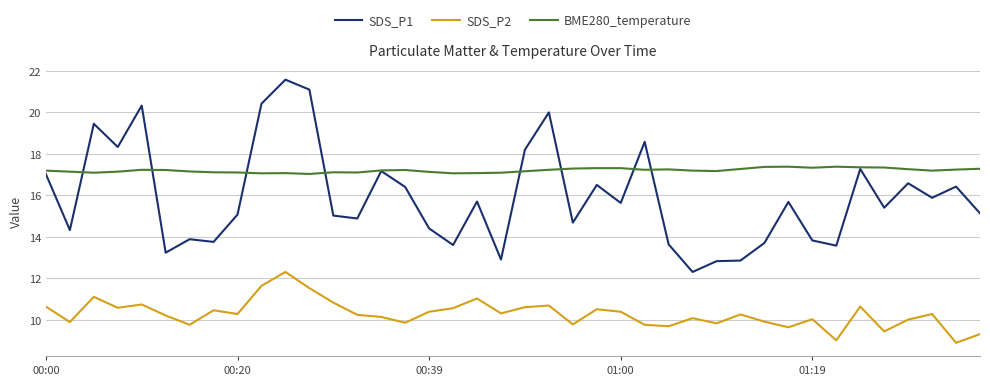

True or false: BME280_temperature and SDS_P2 intersect in this chart.

False